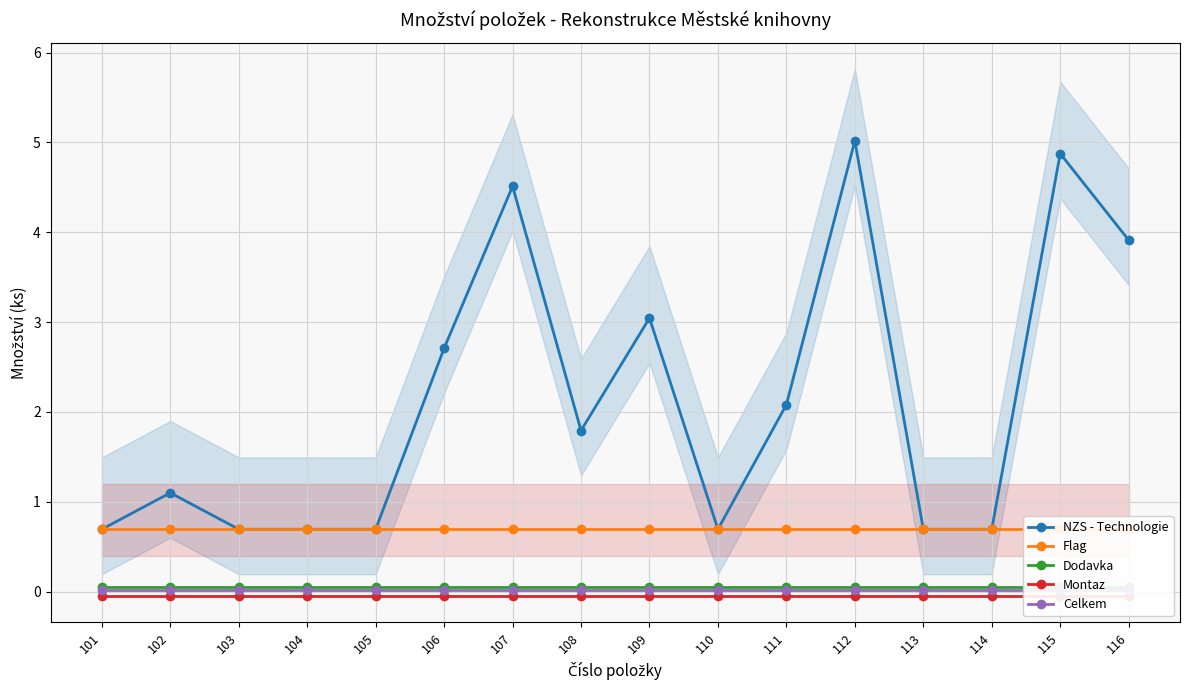

Reading right to left, transcribe all the data shown in this chart.

NZS - Technologie: 3.9	4.9	0.7	0.7	5.0	2.1	0.7	3.0	1.8	4.5	2.7	0.7	0.7	0.7	1.1	0.7
Flag: 0.7	0.7	0.7	0.7	0.7	0.7	0.7	0.7	0.7	0.7	0.7	0.7	0.7	0.7	0.7	0.7
Dodavka: 0.1	0.1	0.1	0.1	0.1	0.1	0.1	0.1	0.1	0.1	0.1	0.1	0.1	0.1	0.1	0.1
Montaz: -0.1	-0.1	-0.1	-0.1	-0.1	-0.1	-0.1	-0.1	-0.1	-0.1	-0.1	-0.1	-0.1	-0.1	-0.1	-0.1
Celkem: 0.0	0.0	0.0	0.0	0.0	0.0	0.0	0.0	0.0	0.0	0.0	0.0	0.0	0.0	0.0	0.0